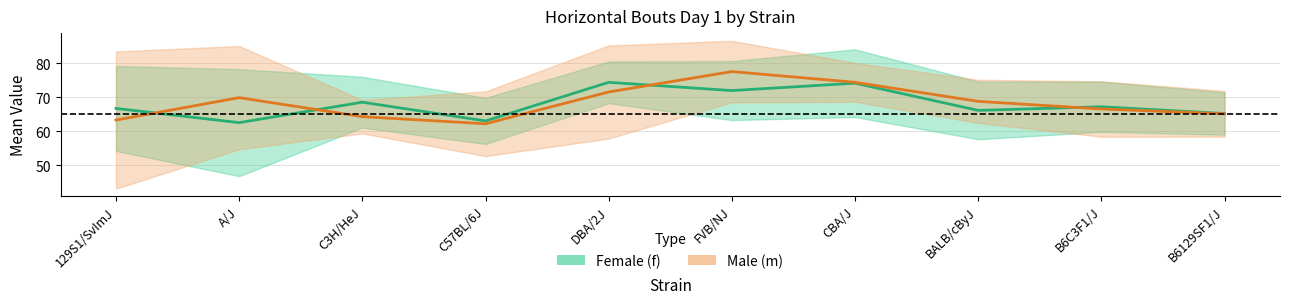

Reading right to left, transcribe all the data shown in this chart.

Female: B6129SF1/J=65.2	B6C3F1/J=67.2	BALB/cByJ=66.2	CBA/J=74.2	FVB/NJ=72.0	DBA/2J=74.4	C57BL/6J=63.1	C3H/HeJ=68.6	A/J=62.6	129S1/SvImJ=66.8
Male: B6129SF1/J=65.2	B6C3F1/J=66.6	BALB/cByJ=68.8	CBA/J=74.4	FVB/NJ=77.6	DBA/2J=71.6	C57BL/6J=62.2	C3H/HeJ=64.3	A/J=69.9	129S1/SvImJ=63.3